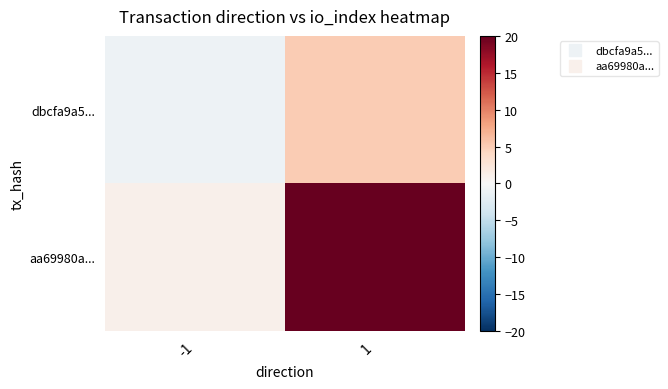

Count the number of categories in the chart.

2